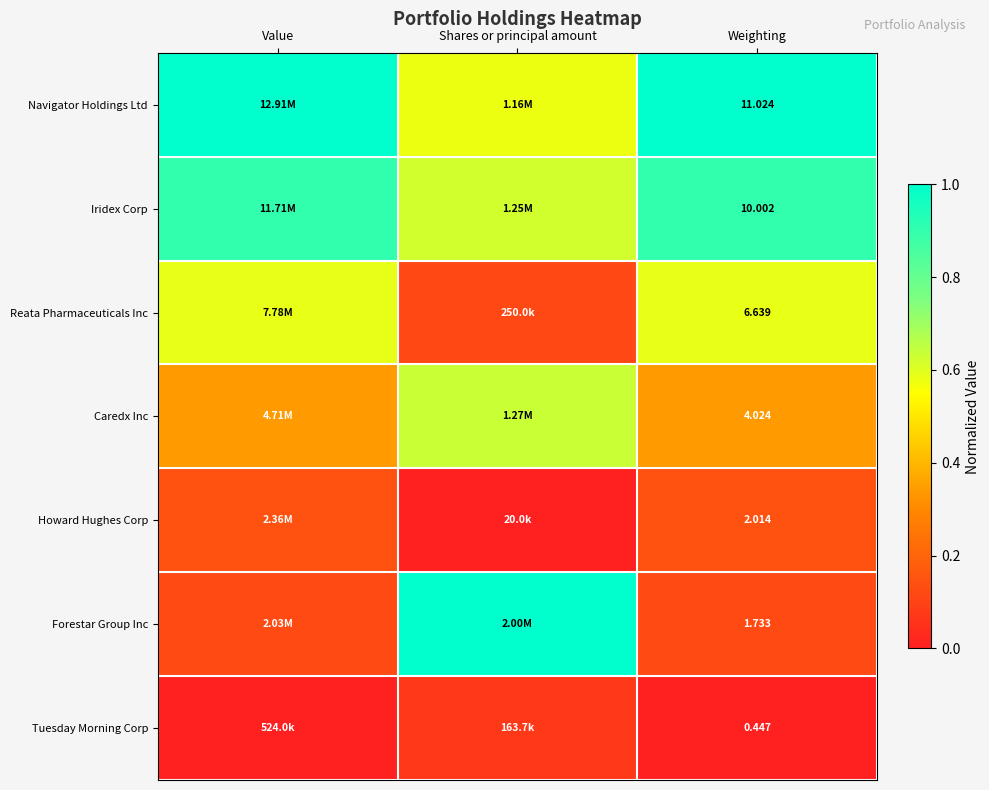

Is the value of Forestar Group Inc at Weighting greater than the value of Howard Hughes Corp at Weighting?

No